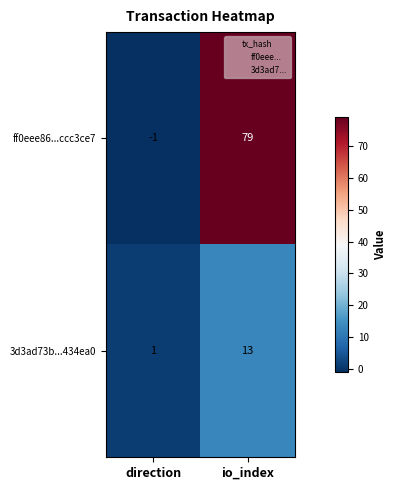

At which category is the sum across all series the highest?

io_index